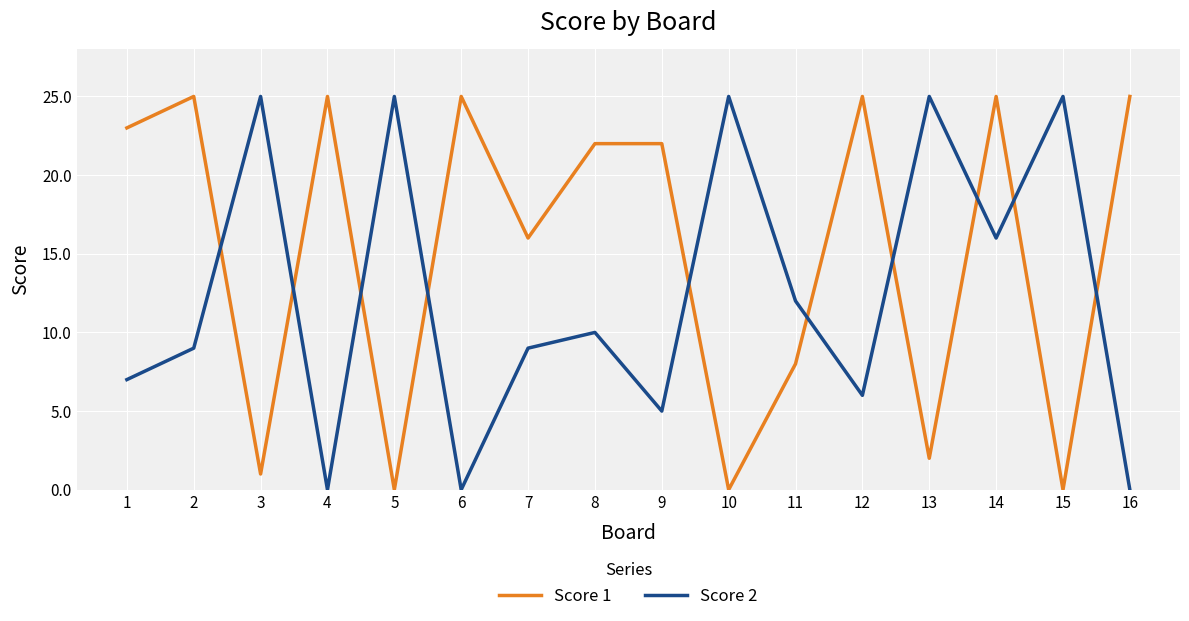

Between which two adjacent categories do Score 2 and Score 1 first intersect?

2 and 3